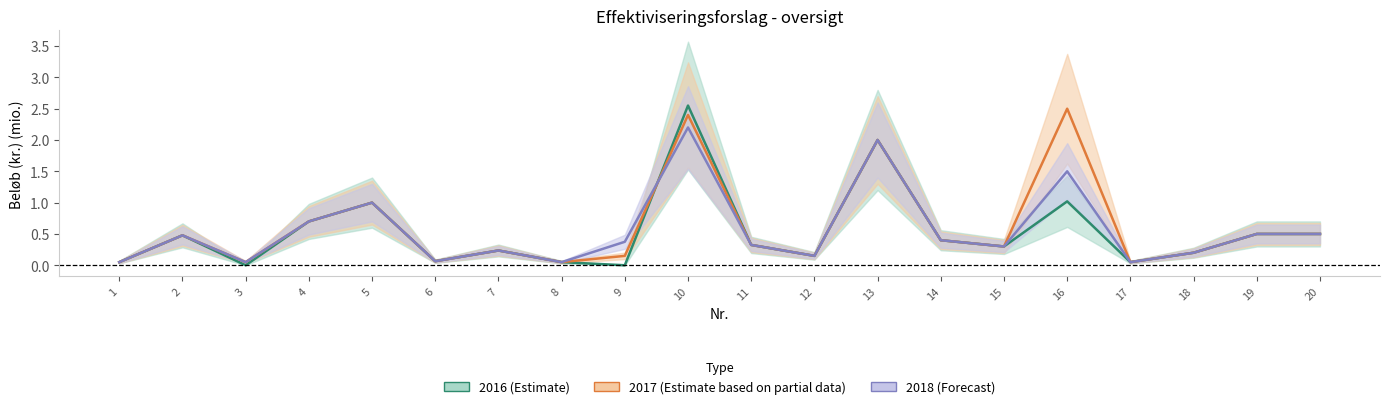

Reading left to right, list all the values displayed in this chart.

2016 (Estimate): 1=0.1	2=0.5	3=0.0	4=0.7	5=1.0	6=0.1	7=0.2	8=0.1	9=0.0	10=2.5	11=0.3	12=0.1	13=2.0	14=0.4	15=0.3	16=1.0	17=0.1	18=0.2	19=0.5	20=0.5
2017 (Partial): 1=0.1	2=0.5	3=0.1	4=0.7	5=1.0	6=0.1	7=0.2	8=0.1	9=0.1	10=2.4	11=0.3	12=0.1	13=2.0	14=0.4	15=0.3	16=2.5	17=0.1	18=0.2	19=0.5	20=0.5
2018 (Forecast): 1=0.1	2=0.5	3=0.1	4=0.7	5=1.0	6=0.1	7=0.2	8=0.1	9=0.4	10=2.2	11=0.3	12=0.1	13=2.0	14=0.4	15=0.3	16=1.5	17=0.1	18=0.2	19=0.5	20=0.5